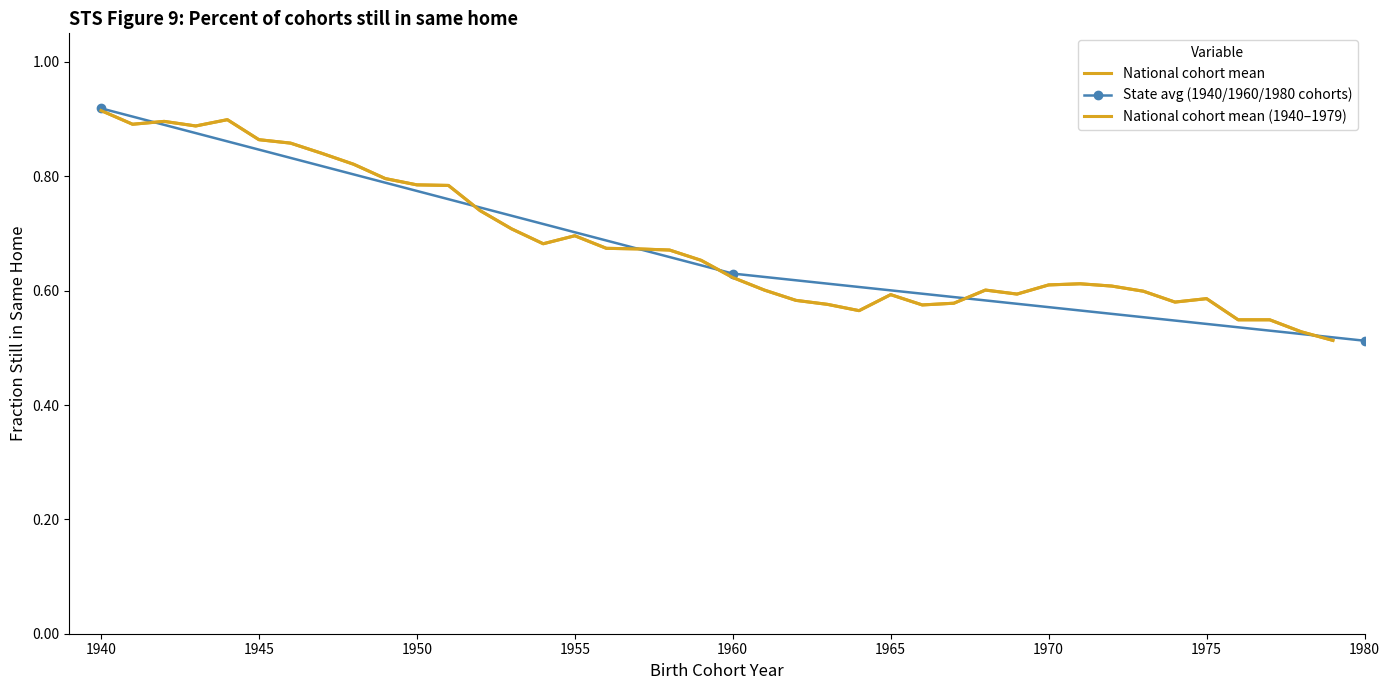

Between 1940 and 1979, which is larger?

1940